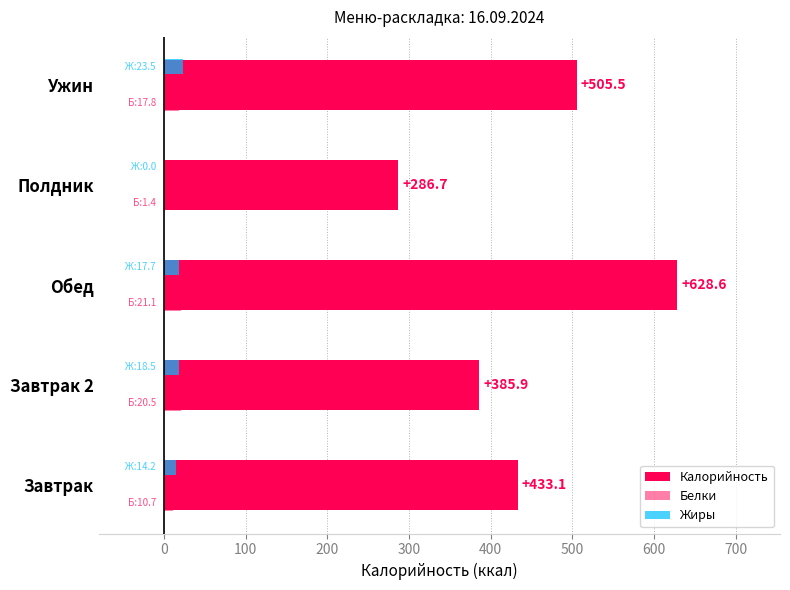

Count the number of categories in the chart.

5